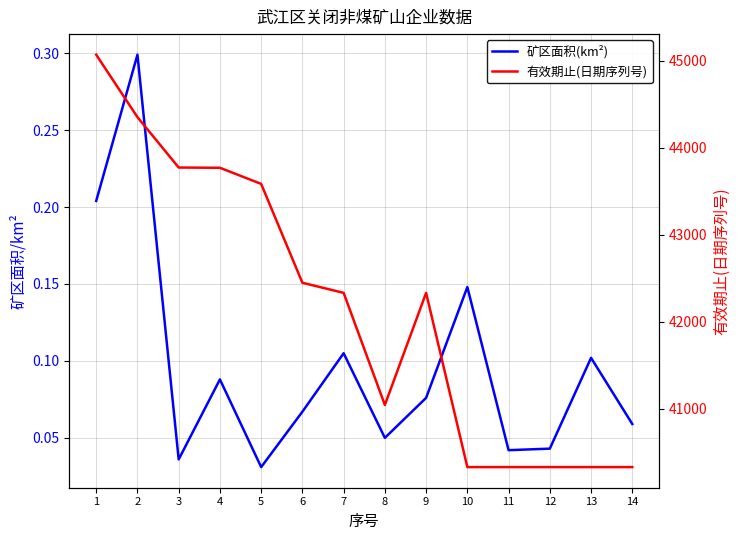

What is the value of the 有效期止(日期序列号) point at the 12th from the left?

40331.0